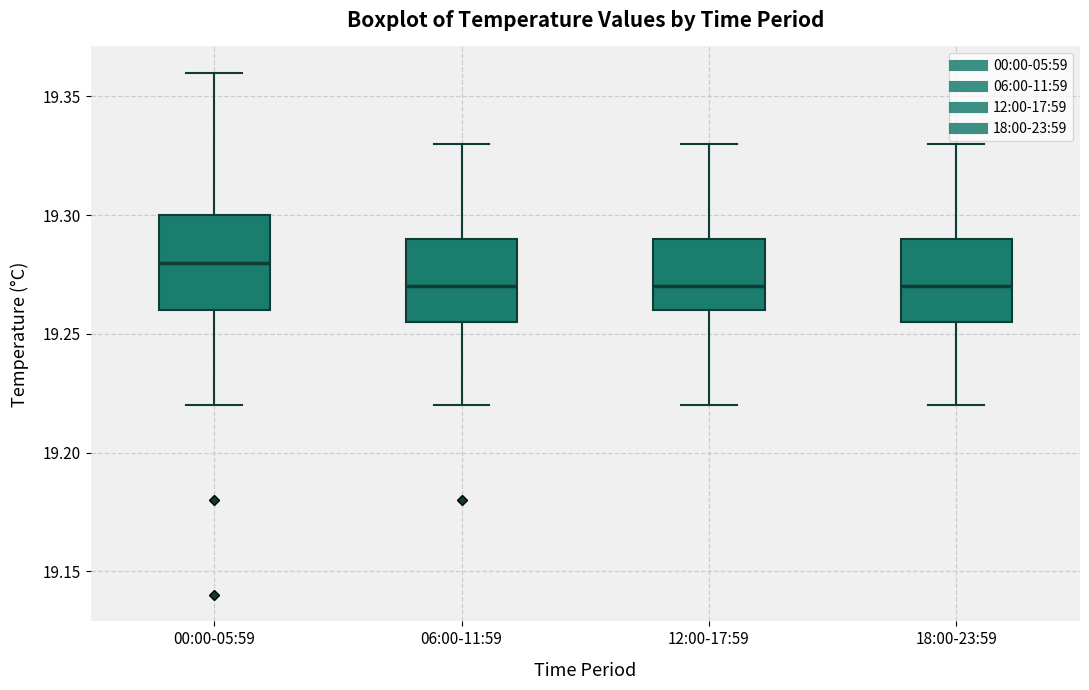

Reading left to right, transcribe this box plot: for each box, give where its median line is, the range the box spans, and where its two whiskers end, as read against the y-axis. The values are not printed on the chart, so give them approximately, as read against the axis.

00:00-05:59: median 19.280, box 19.260 to 19.300, whiskers 19.220 to 19.360
06:00-11:59: median 19.270, box 19.255 to 19.290, whiskers 19.220 to 19.330
12:00-17:59: median 19.270, box 19.260 to 19.290, whiskers 19.220 to 19.330
18:00-23:59: median 19.270, box 19.255 to 19.290, whiskers 19.220 to 19.330